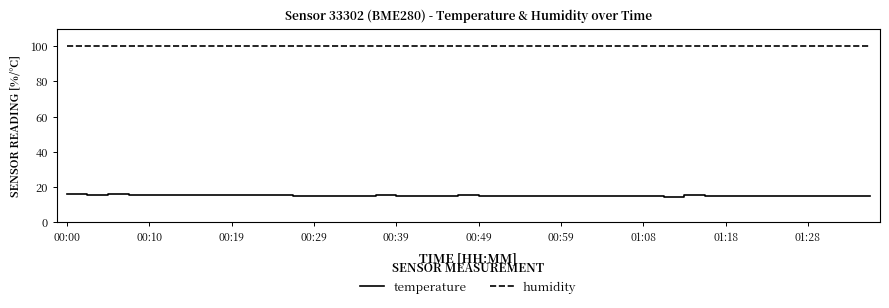

True or false: temperature and humidity intersect in this chart.

False